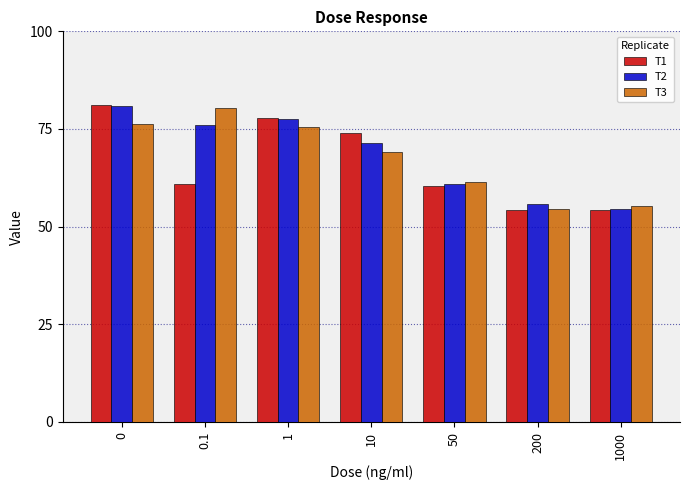

What is the minimum value for T1?

54.2